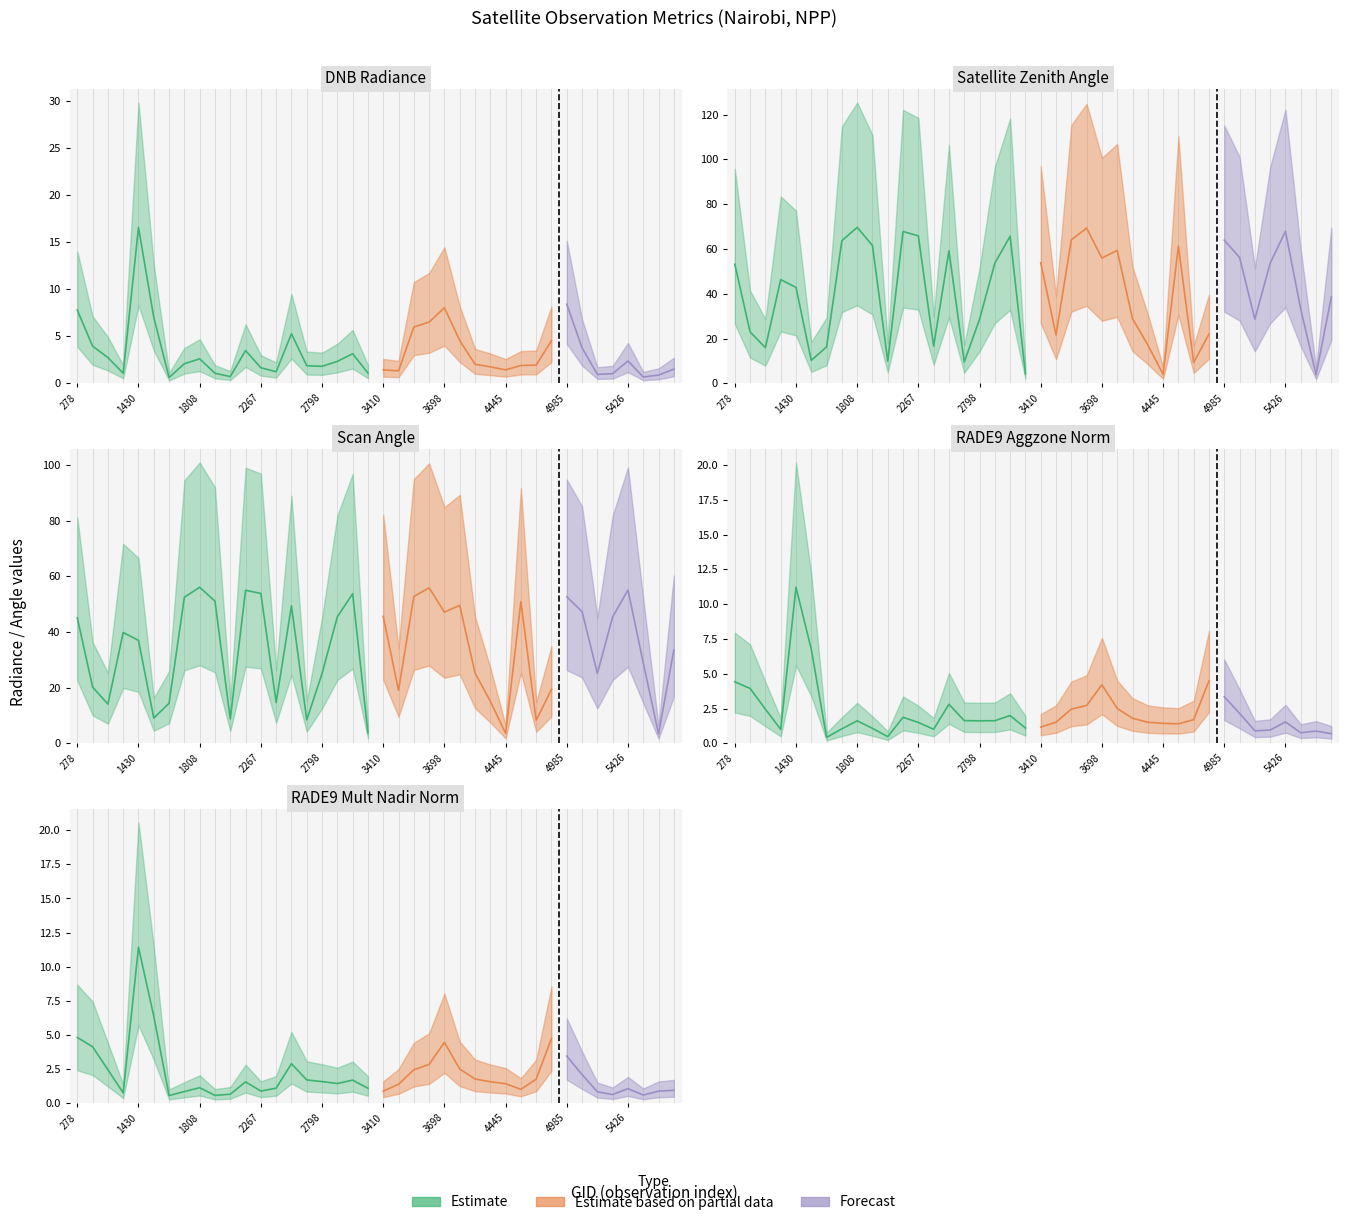

What is the average value of the rade9_aggzone_norm series?

2.2